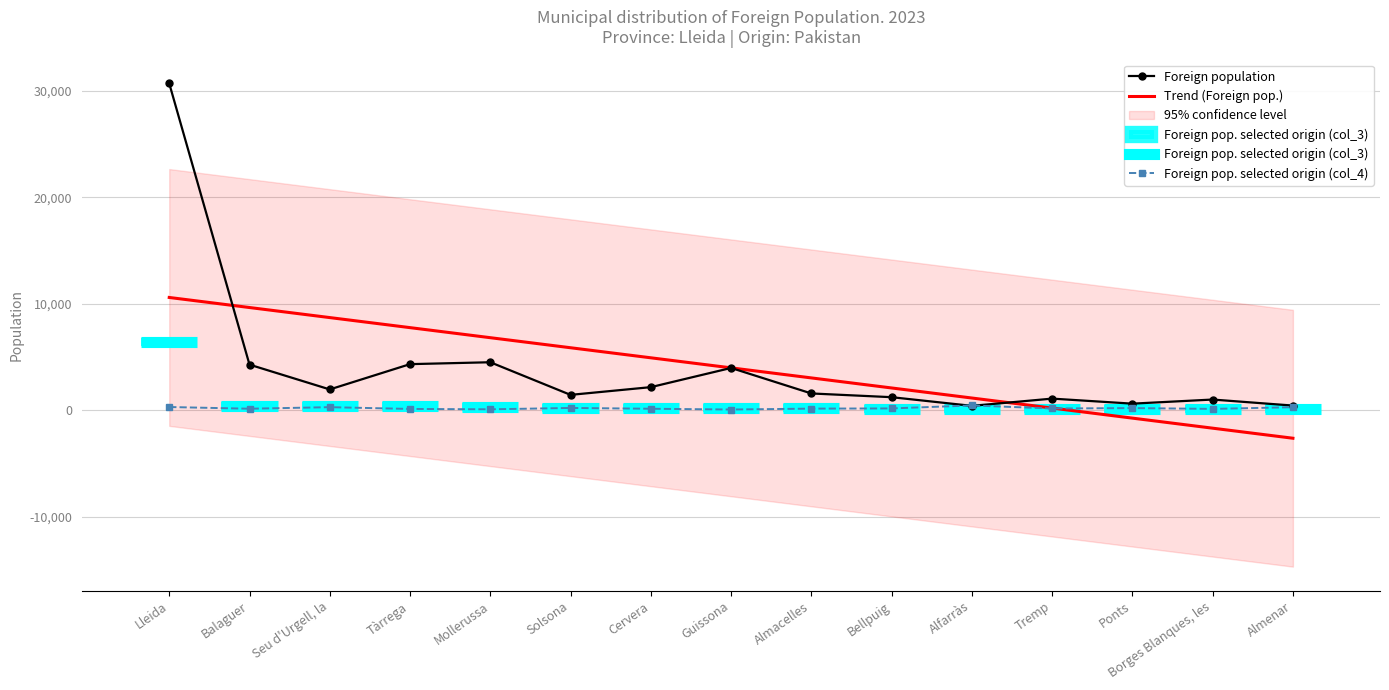

Which series has the largest range (max minus min)?

Foreign population